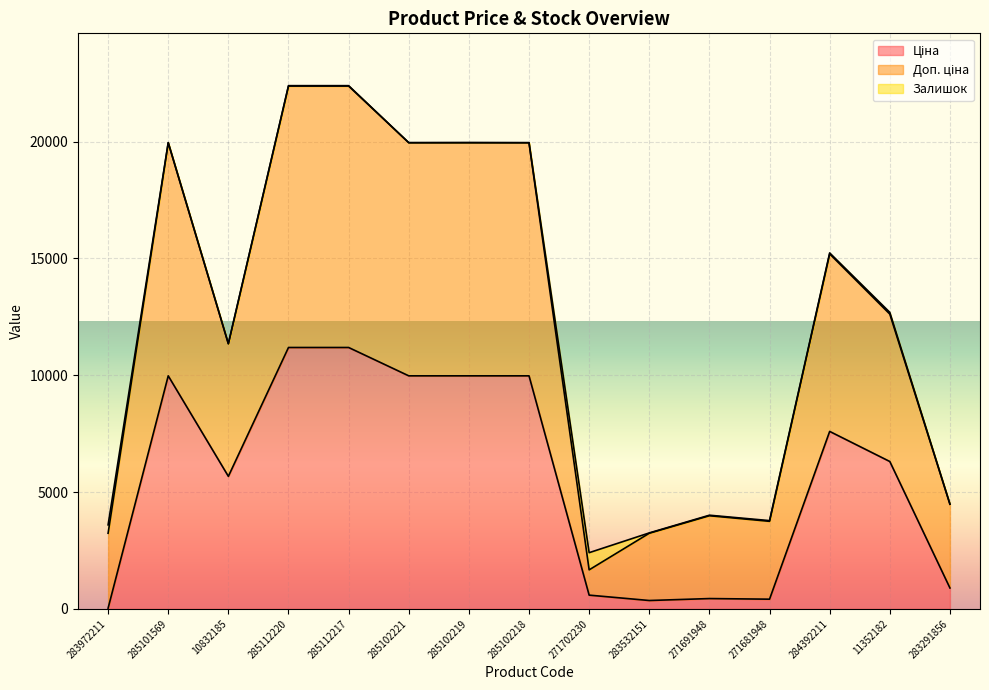

How many categories are shown in the chart?

15